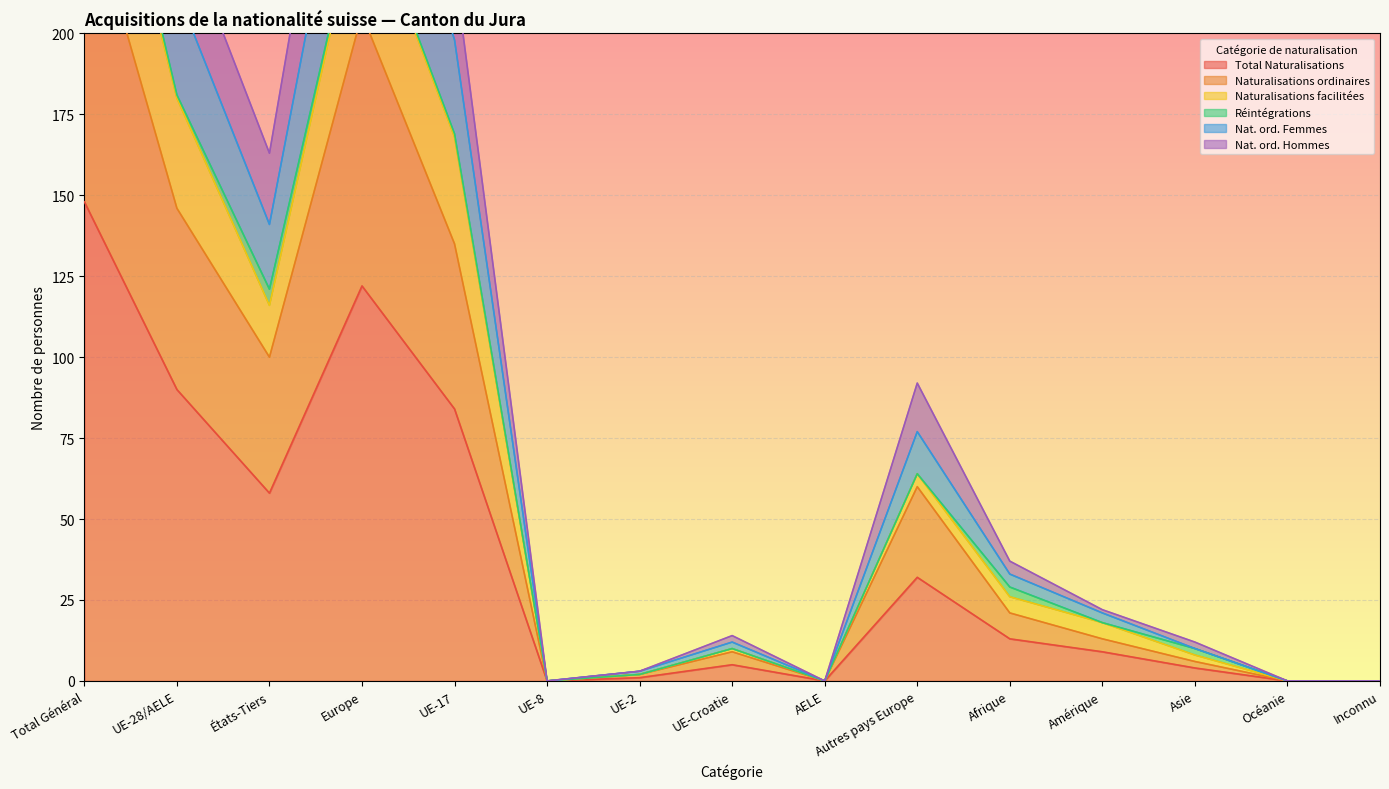

True or false: Nat. ord. Hommes and Nat. ord. Femmes cross at least once.

False